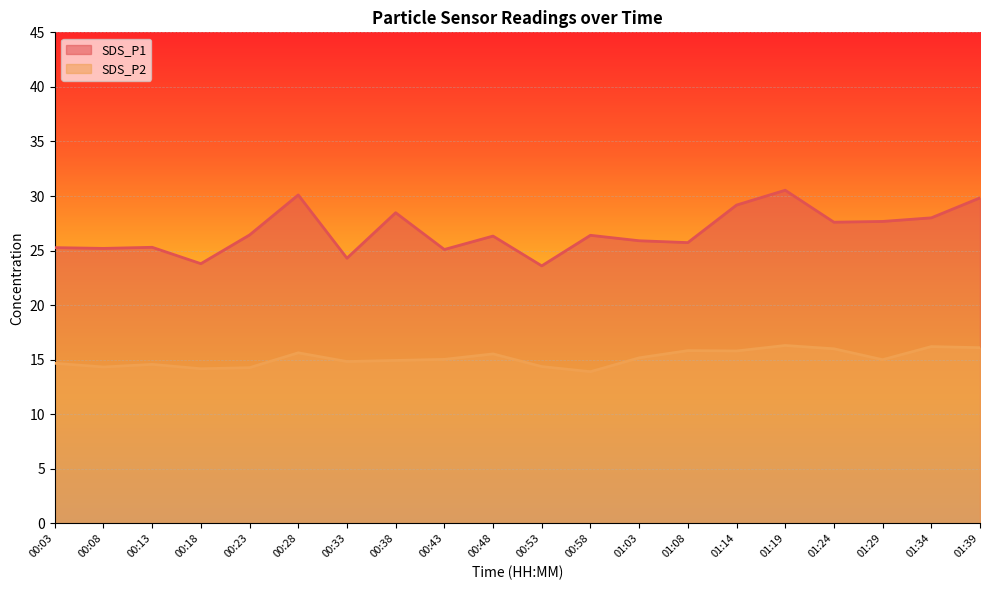

True or false: SDS_P1 has a value of 45.4 at 01:08.

False